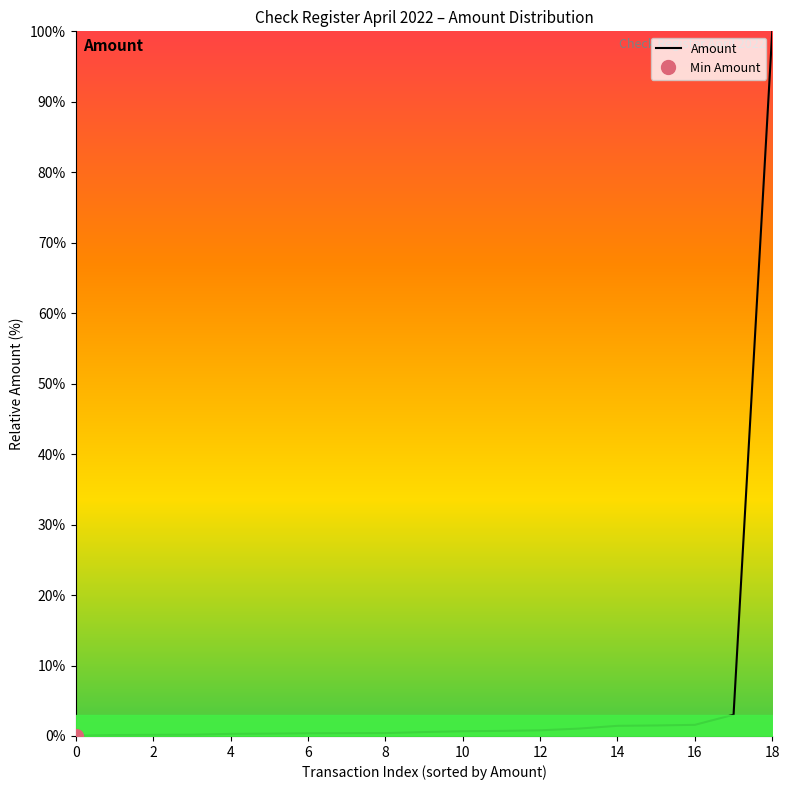

What is the highest value of the Amount series?

100.0